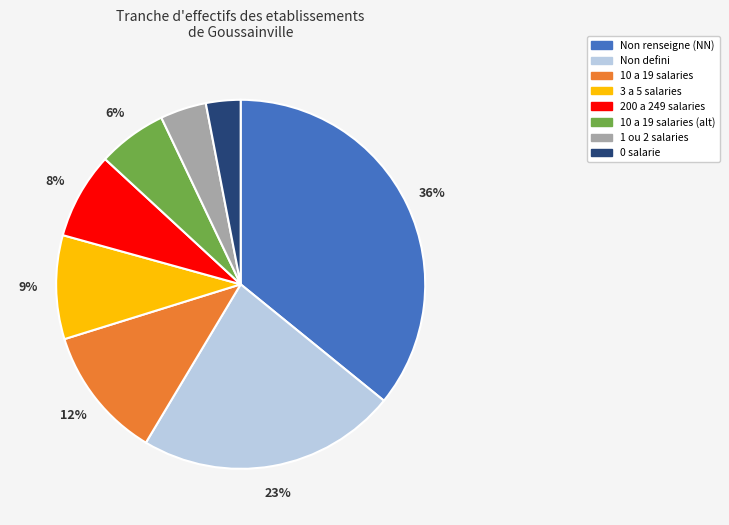

To the nearest percent, what portion does 10 a 19 salaries (alt) represent?

6%